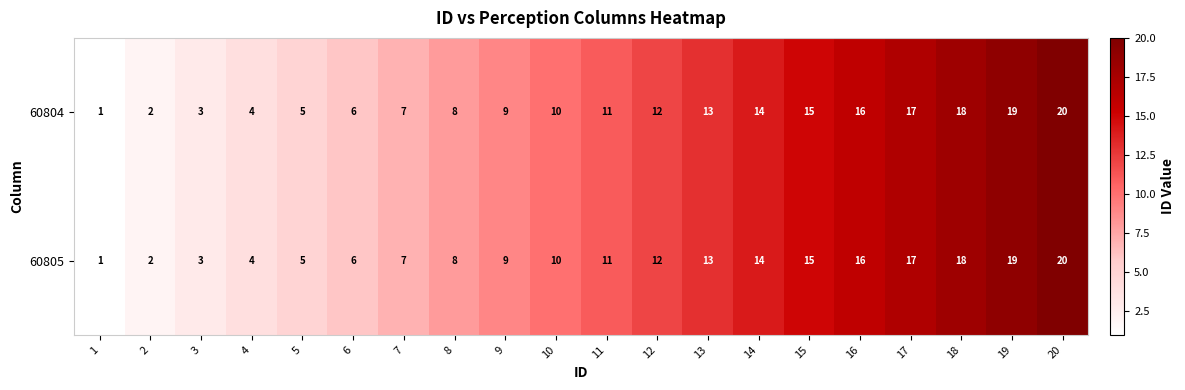

What is the approximate value of 60804 at 7, to the nearest 10?

10